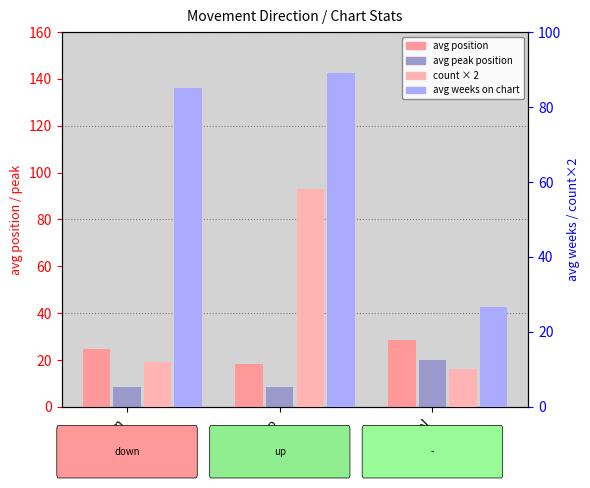

Is it true that count equals 58.0 at up?

True